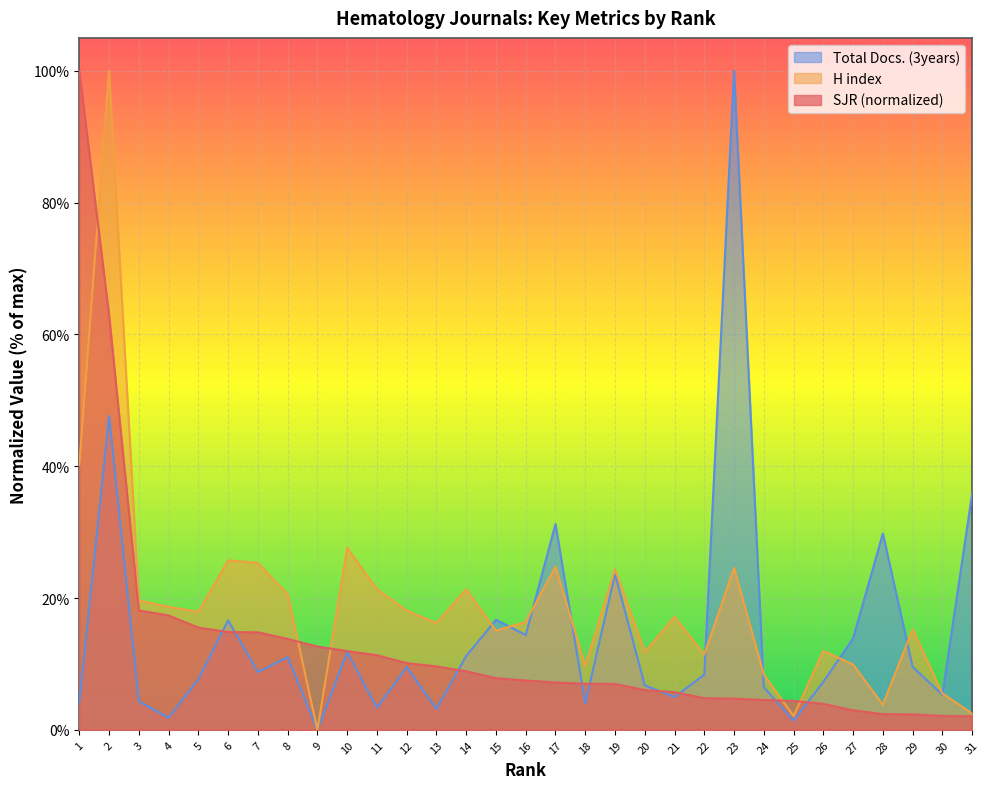

What are all the series names shown in the legend?

Total Docs. (3years), H index, SJR (normalized)